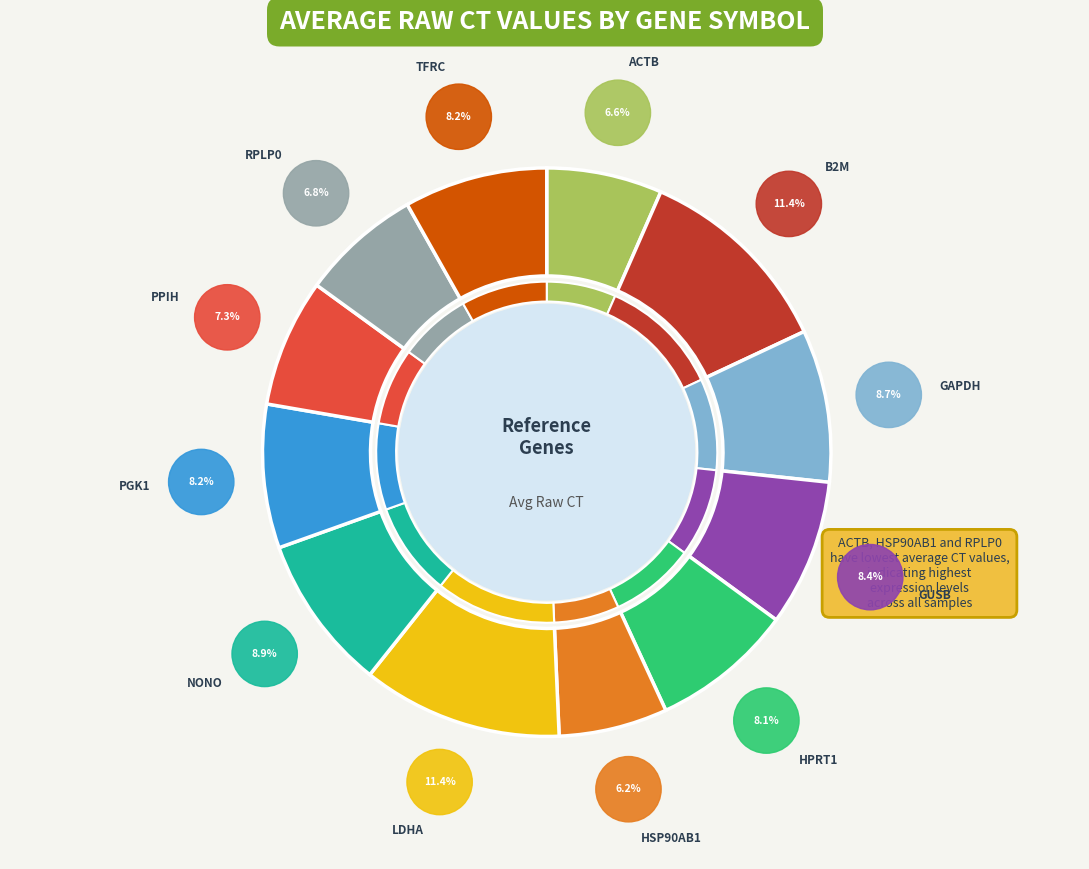

Which category has the smallest portion of the pie?

HSP90AB1